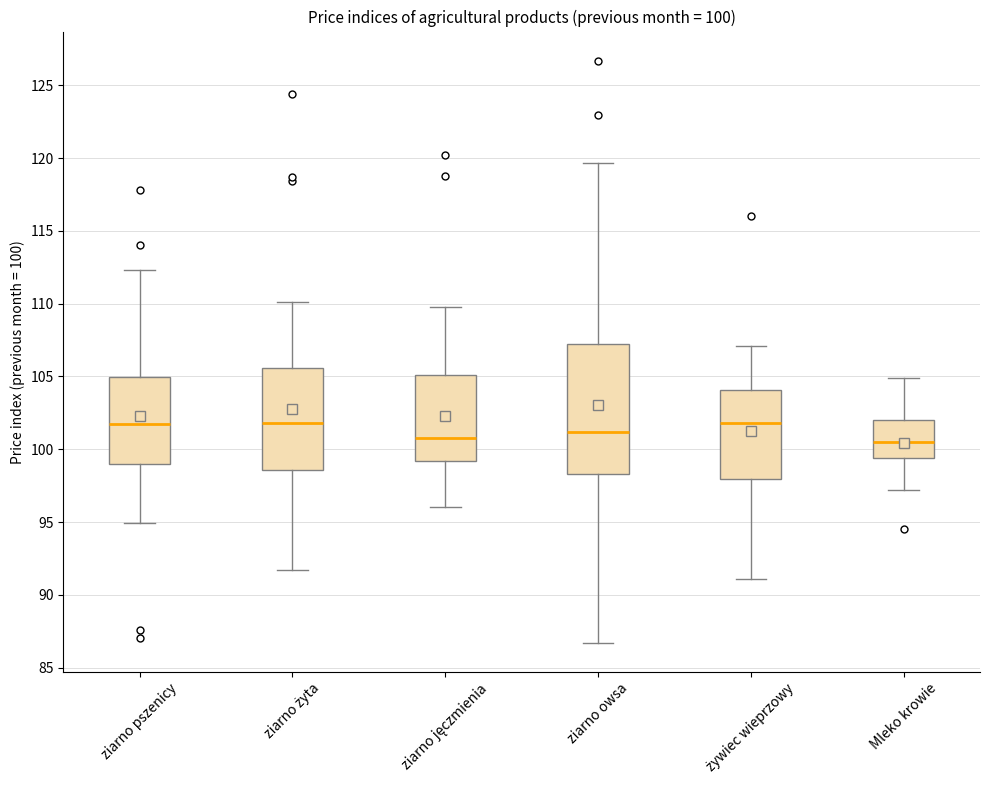

Comparing the boxes themselves (not the whiskers), which one is the tallest?

ziarno owsa